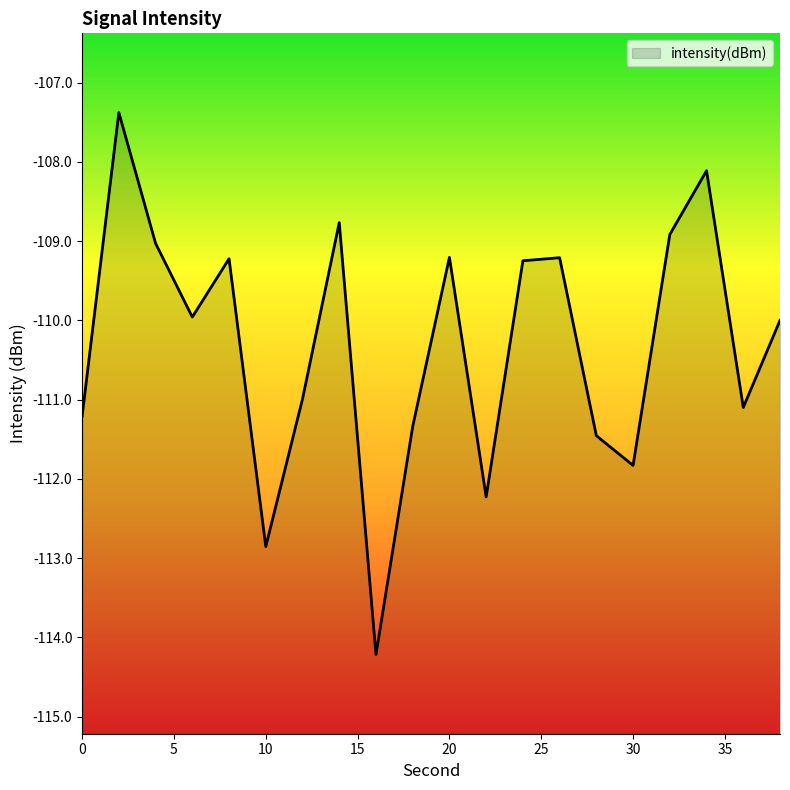

Does the chart have visible grid lines?

No